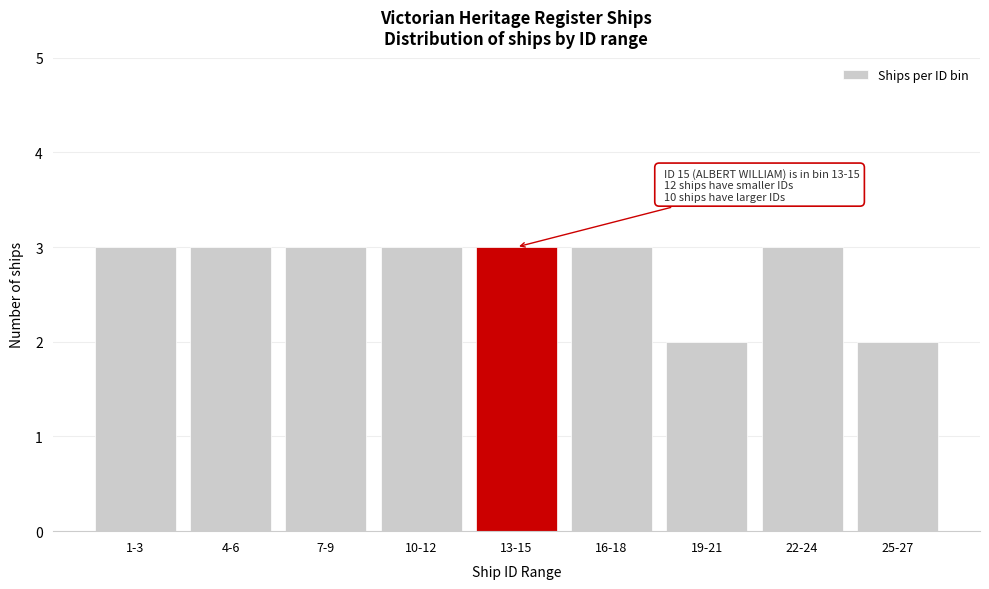

Reading left to right, transcribe all the data shown in this chart.

1-3=3	4-6=3	7-9=3	10-12=3	13-15=3	16-18=3	19-21=2	22-24=3	25-27=2